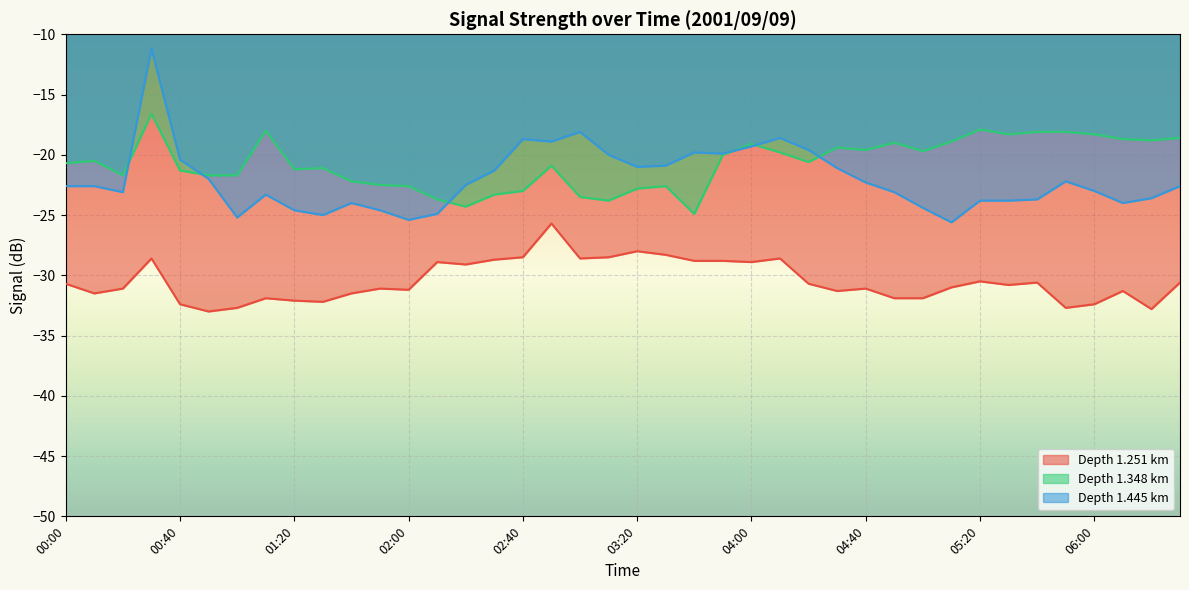

Reading right to left, what are all the values shown in this chart?

1.251: 06:30=-30.6	06:20=-32.8	06:10=-31.3	06:00=-32.4	05:50=-32.7	05:40=-30.6	05:30=-30.8	05:20=-30.5	05:10=-31.0	05:00=-31.9	04:50=-31.9	04:40=-31.1	04:30=-31.3	04:20=-30.7	04:10=-28.6	04:00=-28.9	03:50=-28.8	03:40=-28.8	03:30=-28.3	03:20=-28.0	03:10=-28.5	03:00=-28.6	02:50=-25.7	02:40=-28.5	02:30=-28.7	02:20=-29.1	02:10=-28.9	02:00=-31.2	01:50=-31.1	01:40=-31.5	01:30=-32.2	01:20=-32.1	01:10=-31.9	01:00=-32.7	00:50=-33.0	00:40=-32.4	00:30=-28.6	00:20=-31.1	00:10=-31.5	00:00=-30.7
1.348: 06:30=-18.6	06:20=-18.8	06:10=-18.7	06:00=-18.3	05:50=-18.1	05:40=-18.1	05:30=-18.3	05:20=-17.9	05:10=-18.9	05:00=-19.7	04:50=-19.0	04:40=-19.6	04:30=-19.4	04:20=-20.6	04:10=-19.8	04:00=-19.1	03:50=-20.0	03:40=-24.9	03:30=-22.6	03:20=-22.8	03:10=-23.8	03:00=-23.5	02:50=-20.9	02:40=-23.0	02:30=-23.3	02:20=-24.3	02:10=-23.7	02:00=-22.6	01:50=-22.5	01:40=-22.2	01:30=-21.1	01:20=-21.2	01:10=-18.0	01:00=-21.7	00:50=-21.7	00:40=-21.3	00:30=-16.6	00:20=-21.7	00:10=-20.5	00:00=-20.7
1.445: 06:30=-22.6	06:20=-23.6	06:10=-24.0	06:00=-23.0	05:50=-22.2	05:40=-23.7	05:30=-23.8	05:20=-23.8	05:10=-25.6	05:00=-24.4	04:50=-23.1	04:40=-22.3	04:30=-21.1	04:20=-19.6	04:10=-18.6	04:00=-19.3	03:50=-19.9	03:40=-19.8	03:30=-20.9	03:20=-21.0	03:10=-20.0	03:00=-18.1	02:50=-18.9	02:40=-18.7	02:30=-21.3	02:20=-22.5	02:10=-24.9	02:00=-25.4	01:50=-24.6	01:40=-24.0	01:30=-25.0	01:20=-24.6	01:10=-23.3	01:00=-25.2	00:50=-22.0	00:40=-20.4	00:30=-11.2	00:20=-23.1	00:10=-22.6	00:00=-22.6